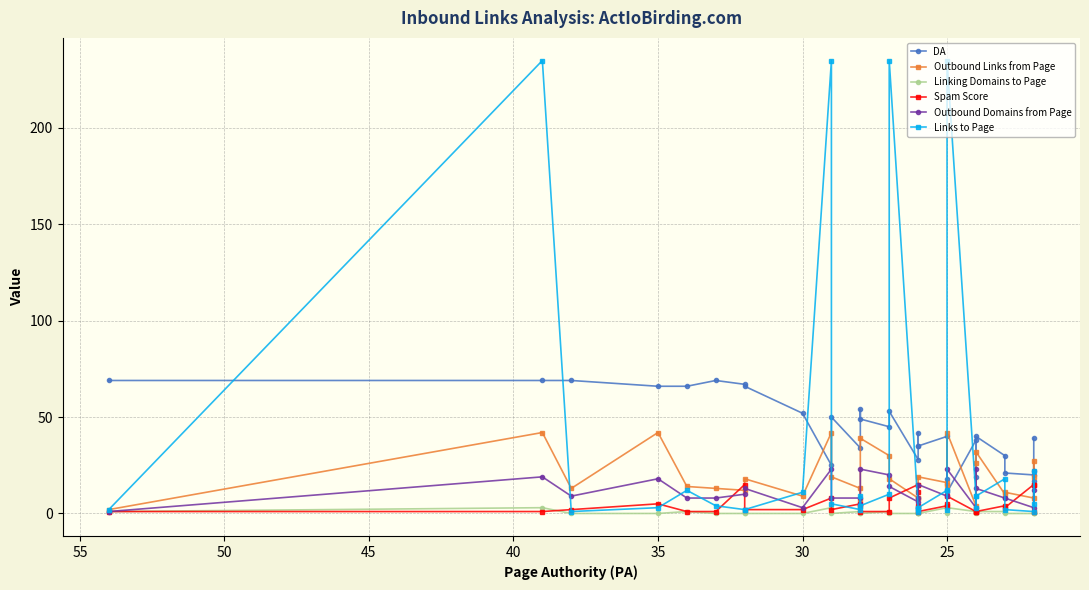

Which series has the widest spread of values?

Links to Page